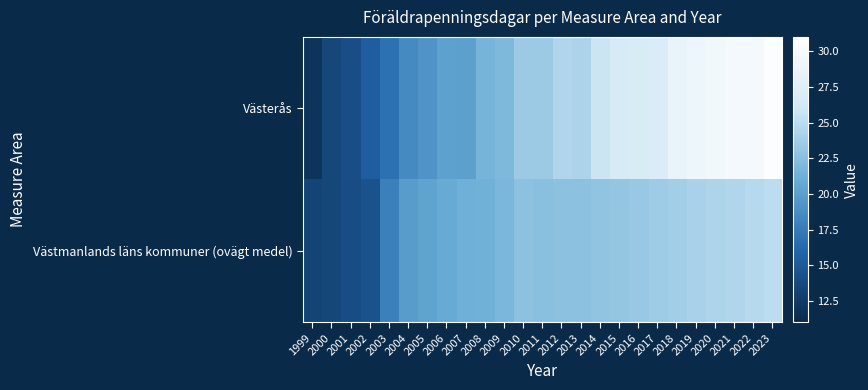

Reading left to right, extract all data points from this chart.

Västerås: 1999=11.9	2000=13.4	2001=14.1	2002=15.4	2003=16.8	2004=18.5	2005=19.2	2006=20.2	2007=20.1	2008=21.6	2009=22.0	2010=23.5	2011=23.5	2012=24.5	2013=24.3	2014=25.8	2015=26.8	2016=26.9	2017=27.0	2018=28.6	2019=29.1	2020=29.6	2021=29.8	2022=29.8	2023=30.6
Västmanlands läns kommuner (ovägt medel): 1999=13.2	2000=13.4	2001=14.0	2002=14.4	2003=17.8	2004=19.8	2005=20.3	2006=20.8	2007=21.2	2008=21.3	2009=21.8	2010=22.7	2011=22.5	2012=22.6	2013=22.6	2014=22.9	2015=23.1	2016=23.3	2017=23.5	2018=23.8	2019=24.1	2020=24.3	2021=24.5	2022=24.7	2023=25.0